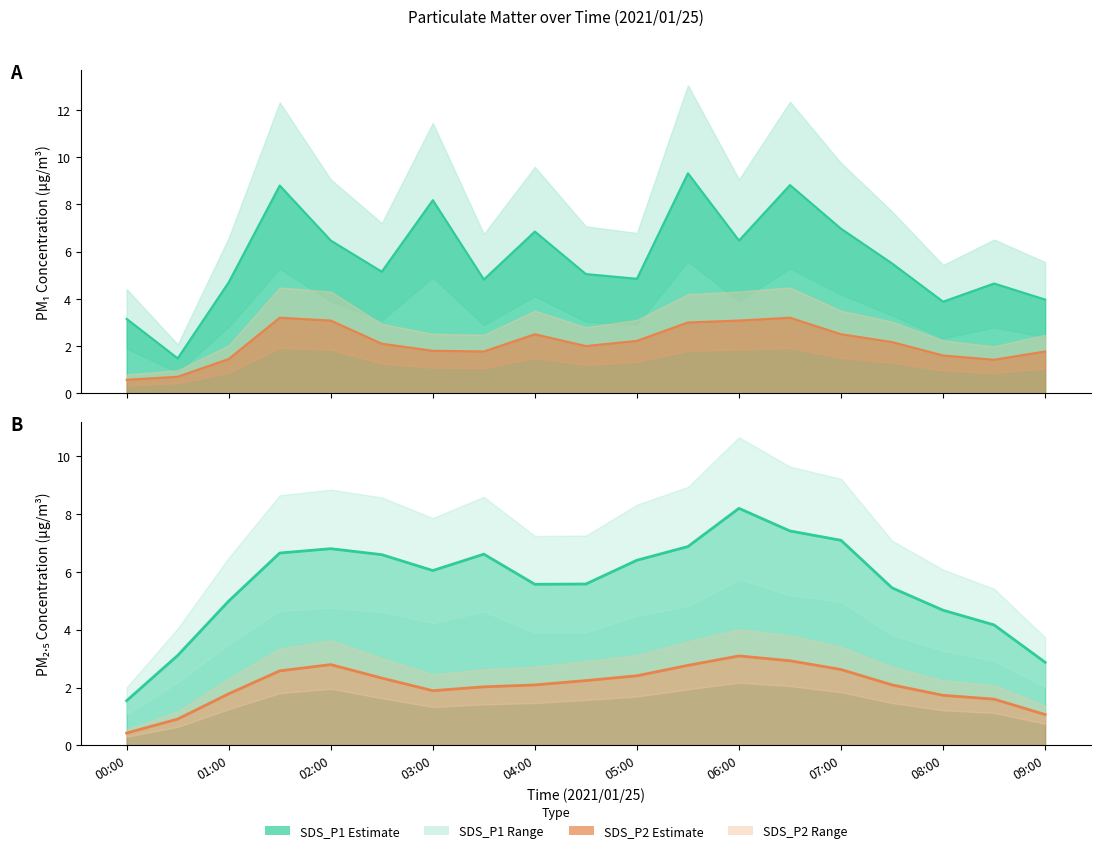

What is the label of the 2nd point from the right?

08:30